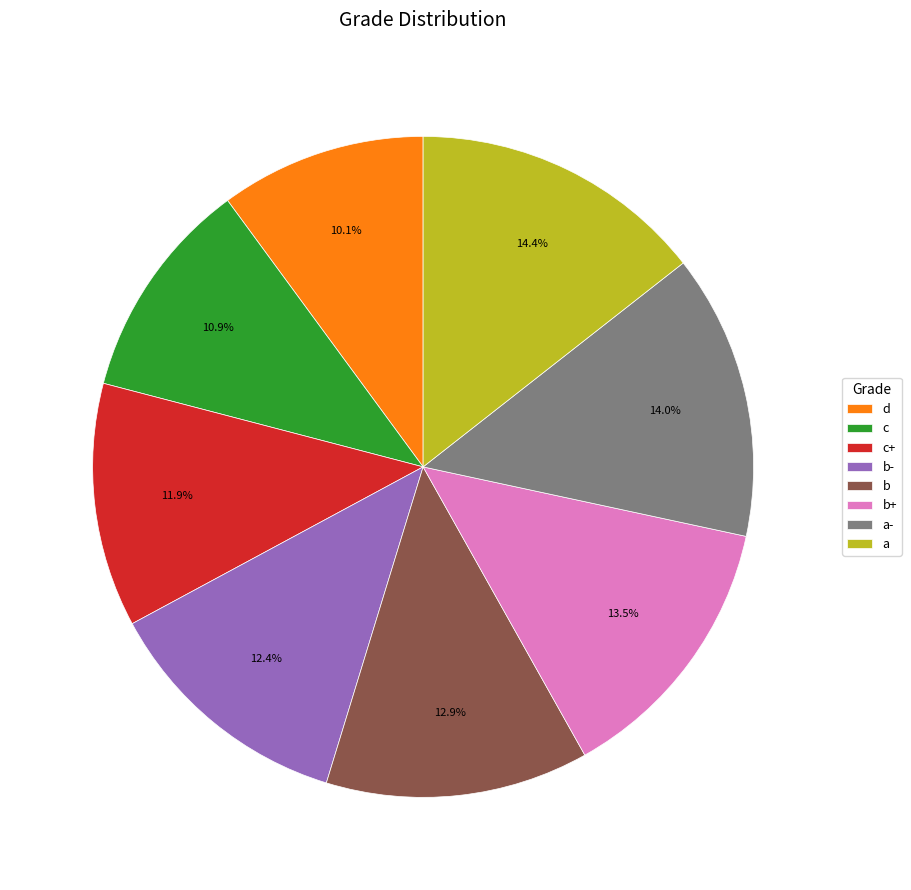

Is it true that c is 20% of the pie?

False